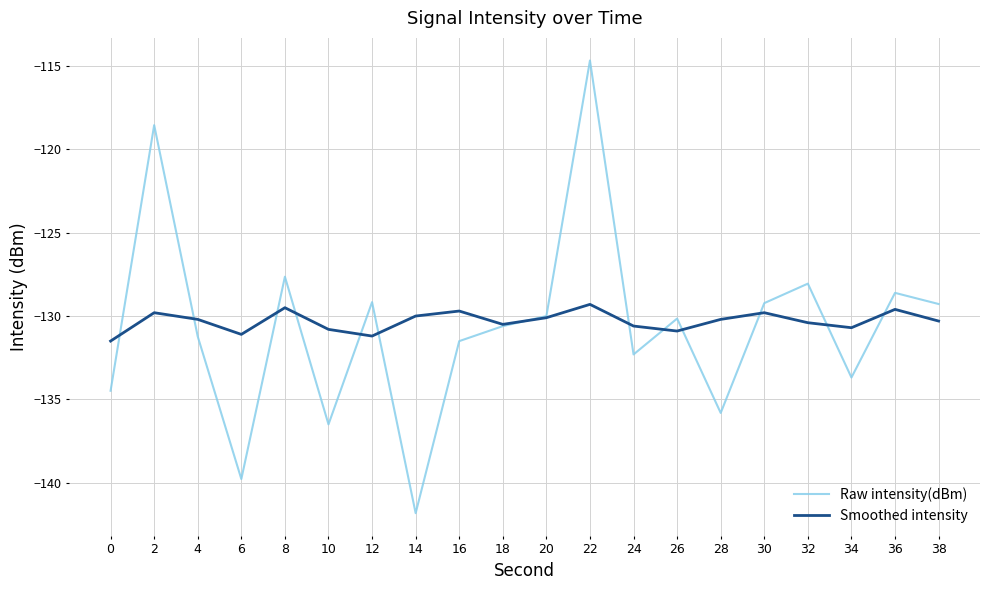

What is the average value of the Raw intensity(dBm) series?

-130.7